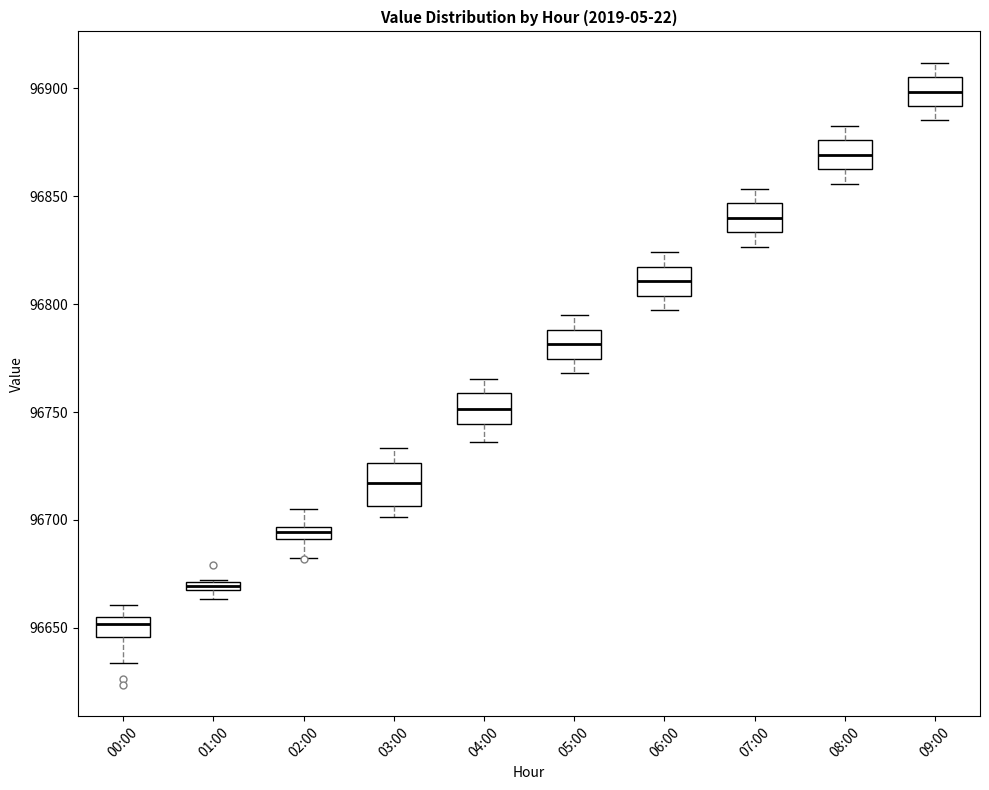

Where is the upper edge of the box for 02:00 on the y-axis? The values are not printed on the chart, so give them approximately, as read against the axis.

96695